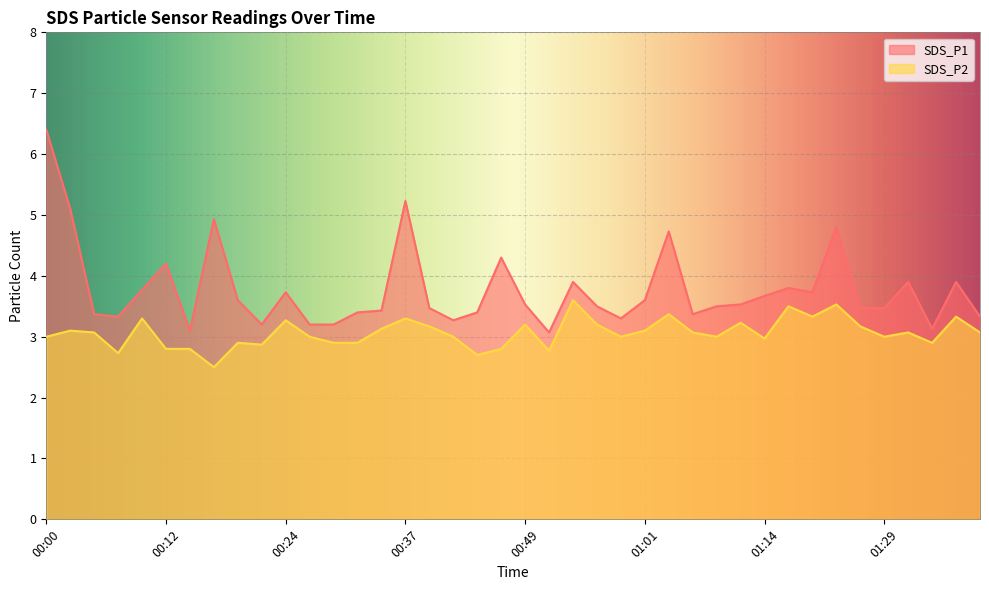

True or false: SDS_P1 has more than 0 interior local peaks.

True